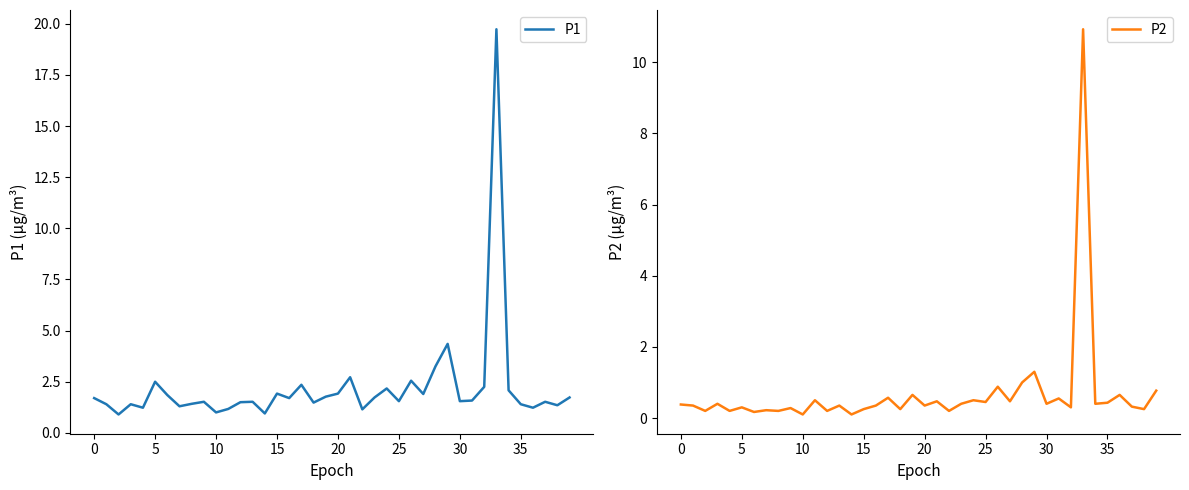

What is the highest value of the P2 series?

10.9